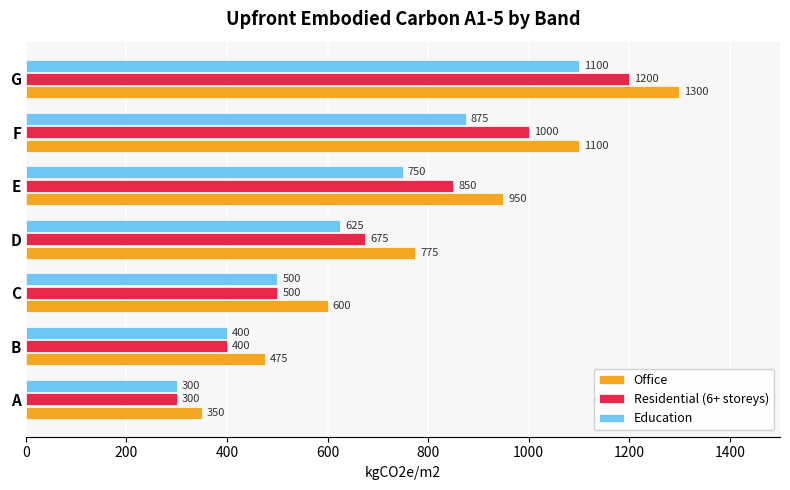

What is the total value across all series at B?

1275